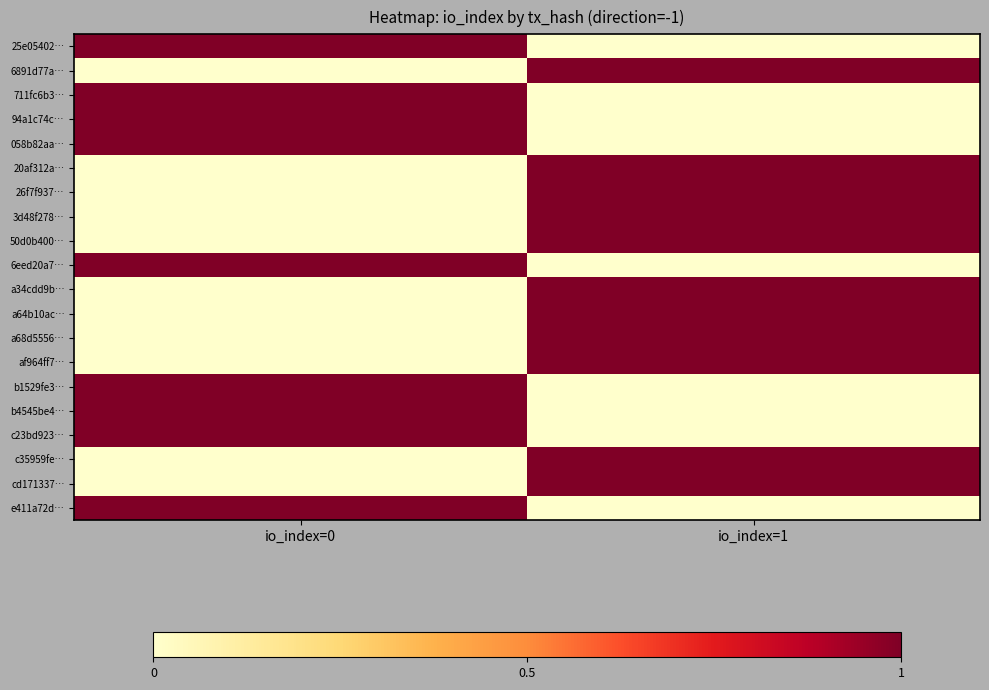

What is the spread (max minus min) of values at io_index=0?

1